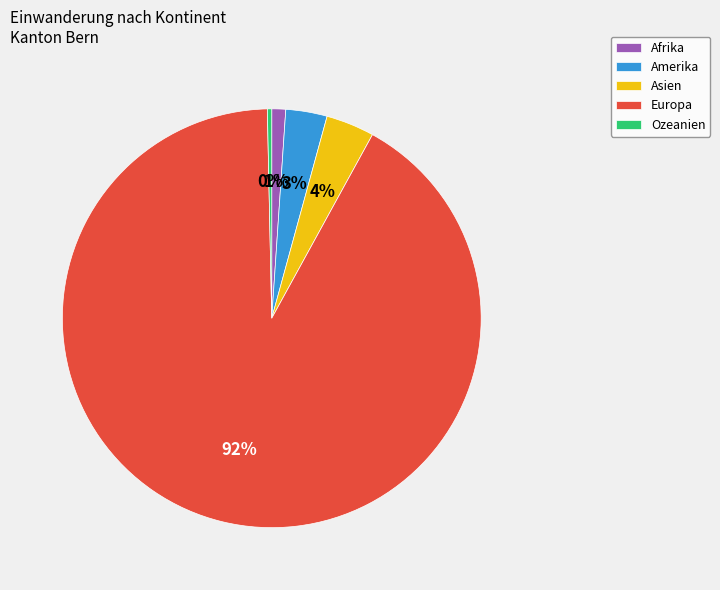

Count the number of slices in the pie.

5